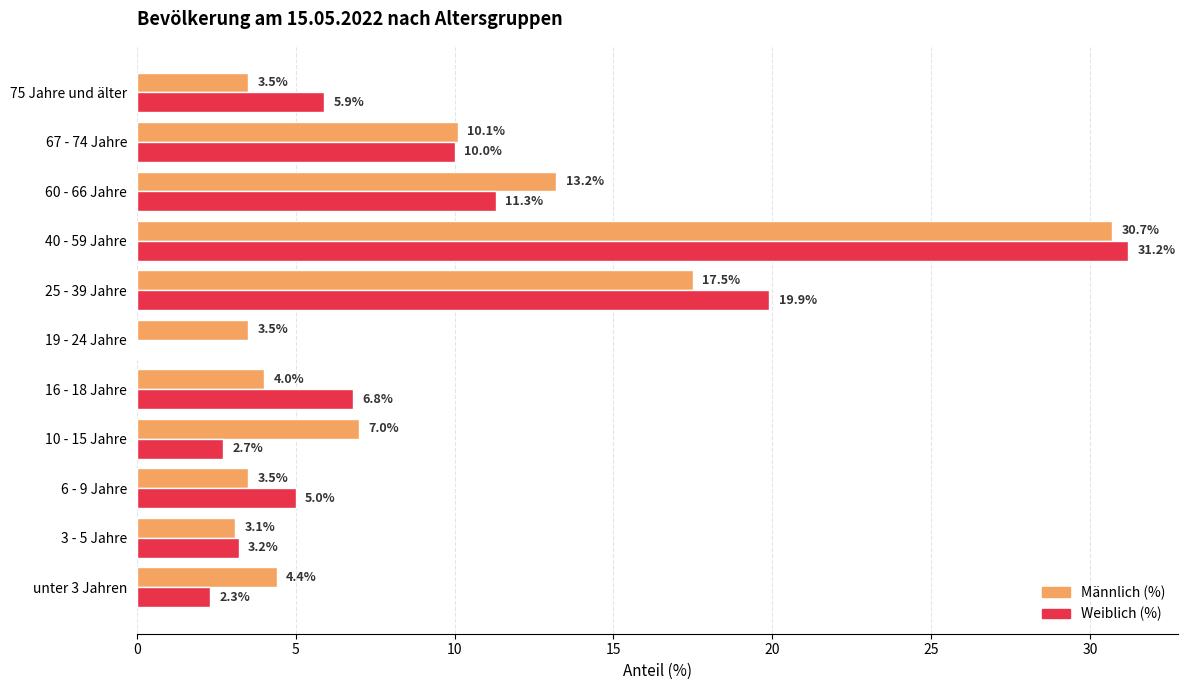

Is it true that Weiblich (%) equals 13.4 at 40 - 59 Jahre?

False